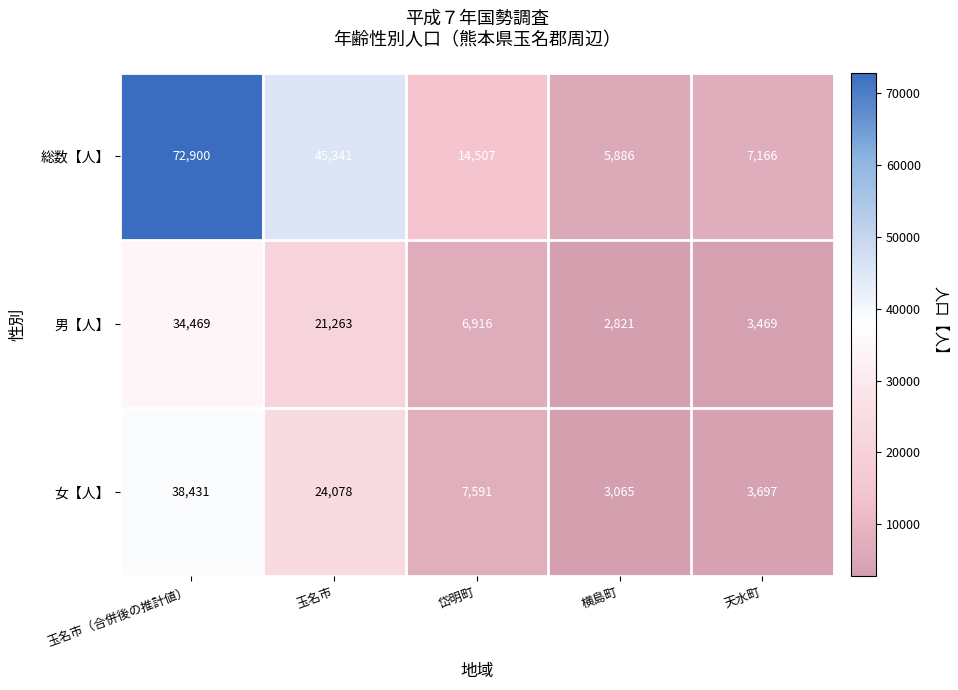

Is the value of 男【人】 at 岱明町 greater than the value of 女【人】 at 岱明町?

No